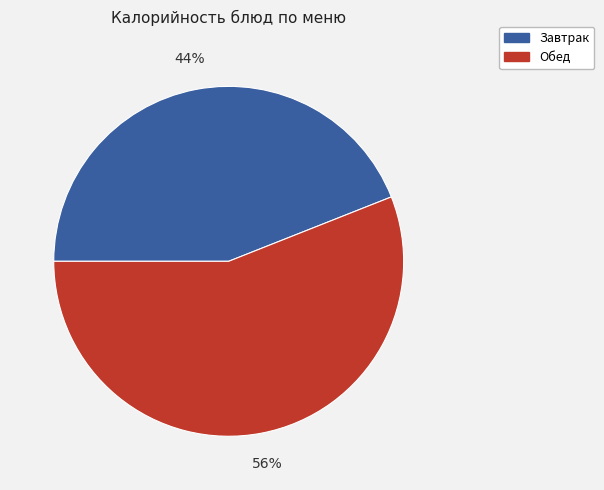

To the nearest percent, what is the difference between the largest and smallest slice percentages?

12%